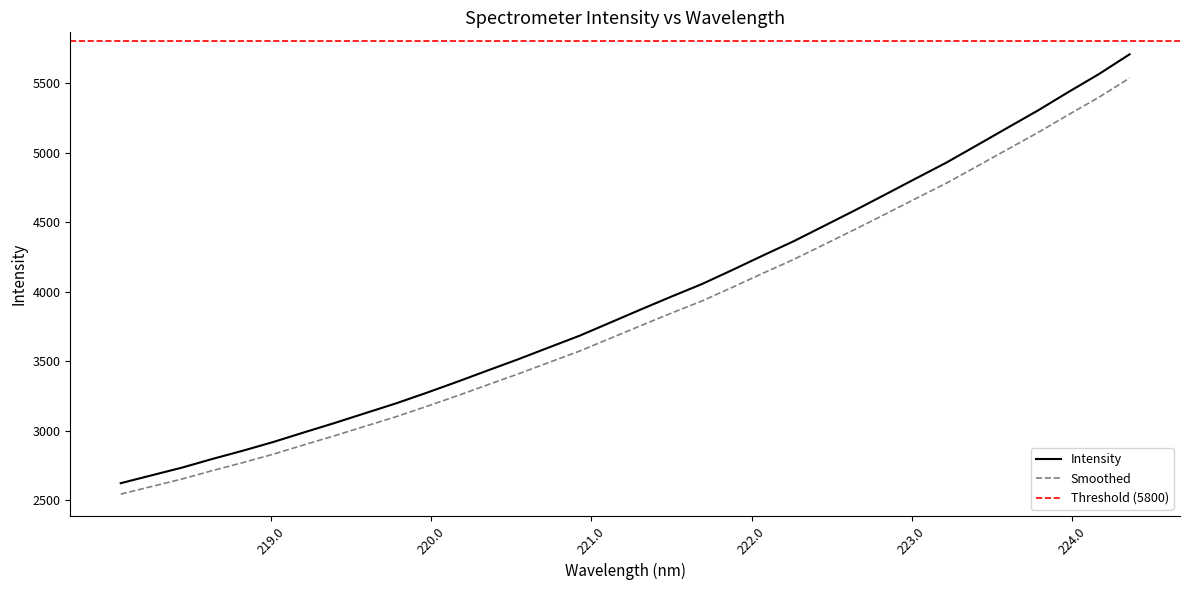

At which label does the data first exceed 3871?

221.3083